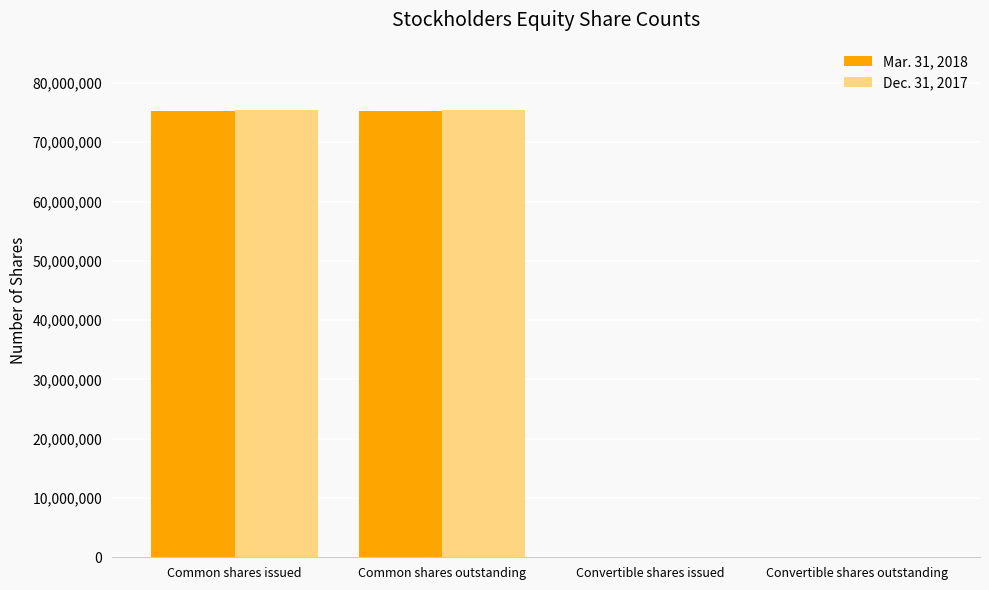

Is it true that Dec. 31, 2017 equals 1000 at Convertible shares issued?

True